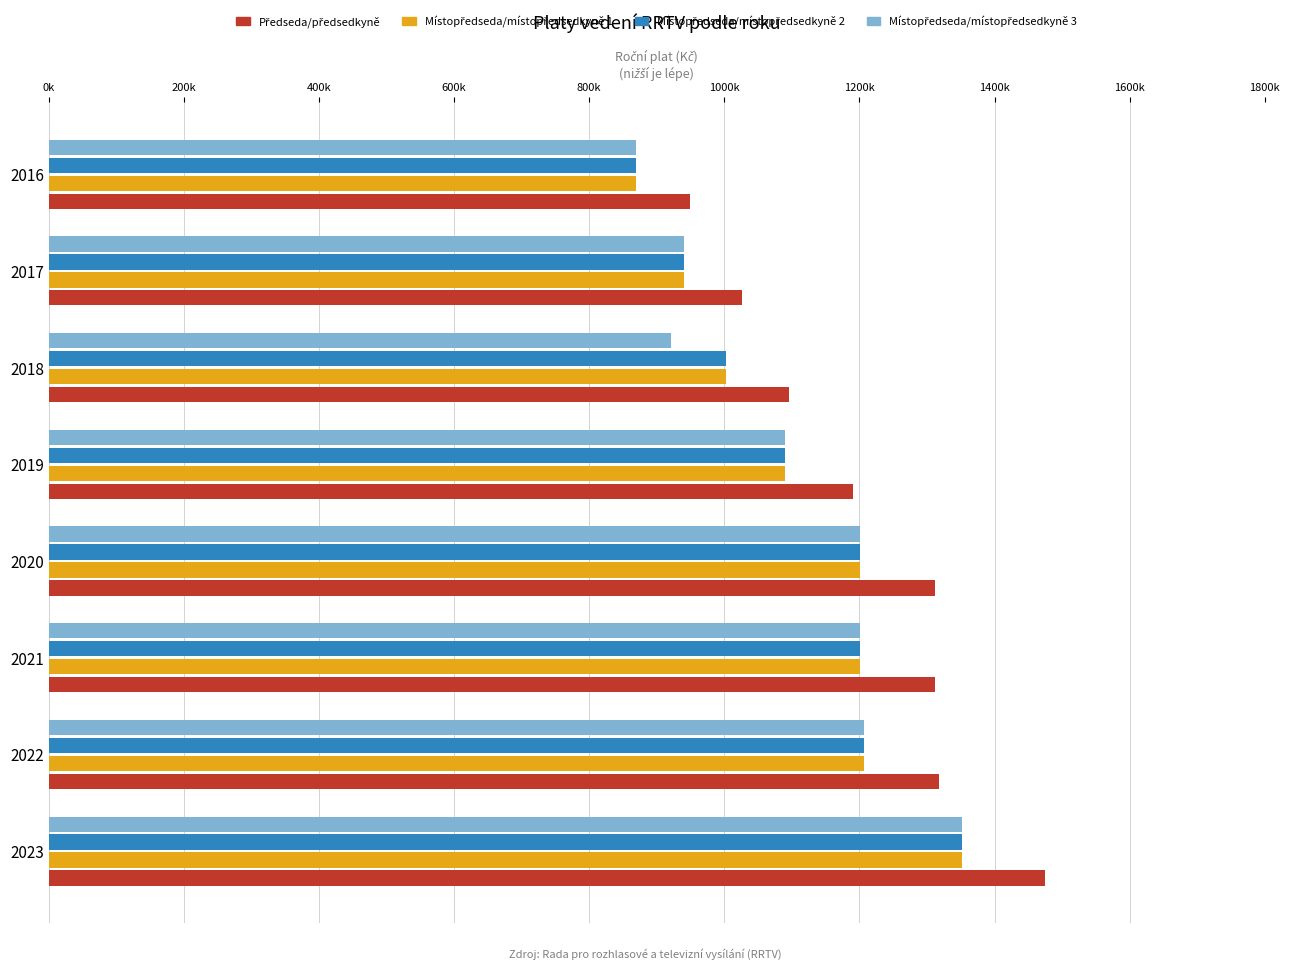

How many bars are there in each group?

4